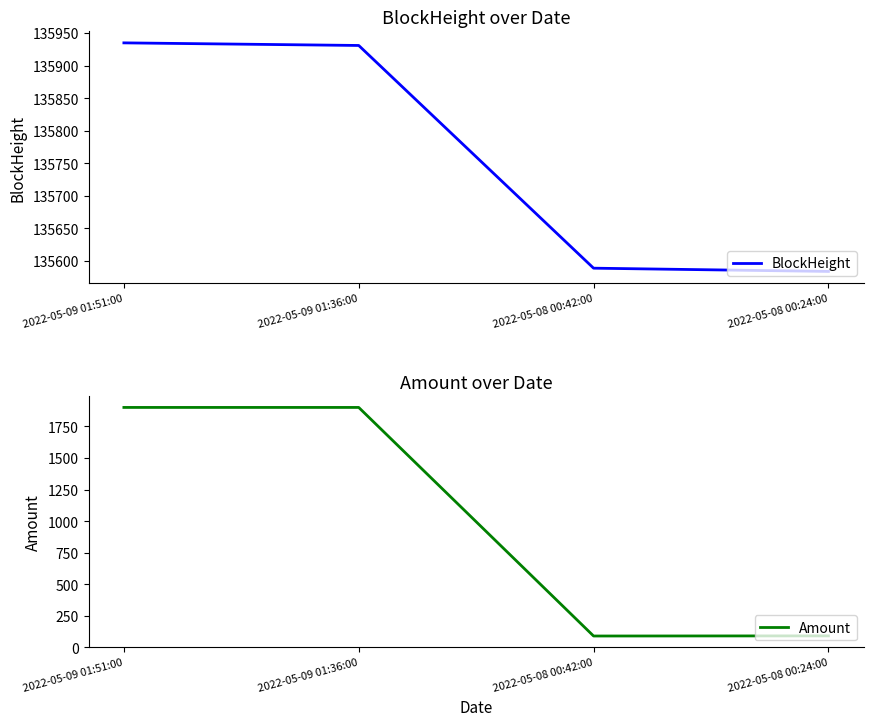

List the labels in order of BlockHeight value, largest first.

2022-05-09 01:51:00, 2022-05-09 01:36:00, 2022-05-08 00:42:00, 2022-05-08 00:24:00